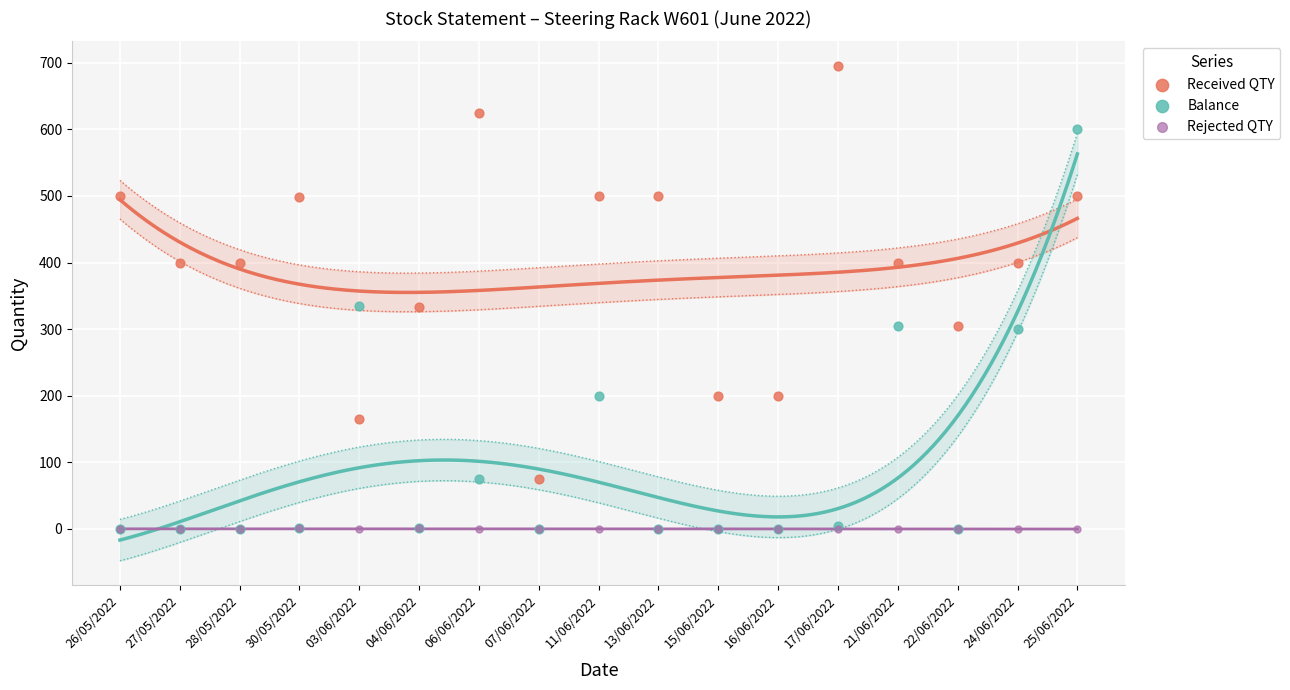

Which series contains the highest Y value?

Received QTY